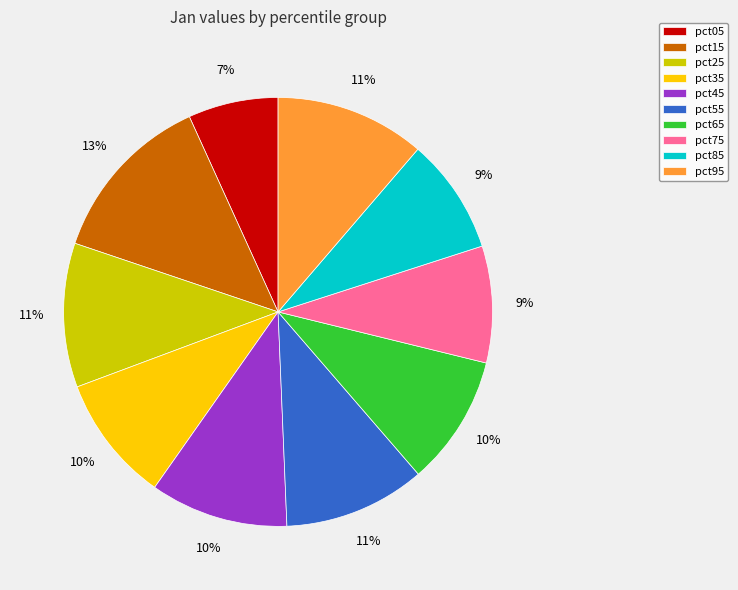

To the nearest percent, what portion does pct25 represent?

11%